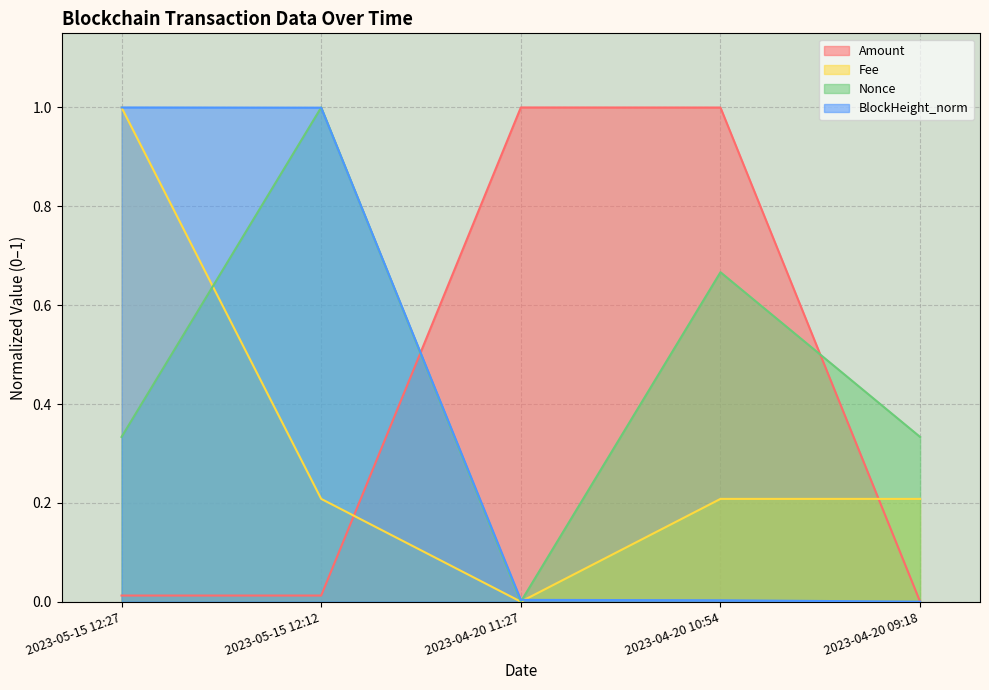

How many lines are shown in the chart?

4